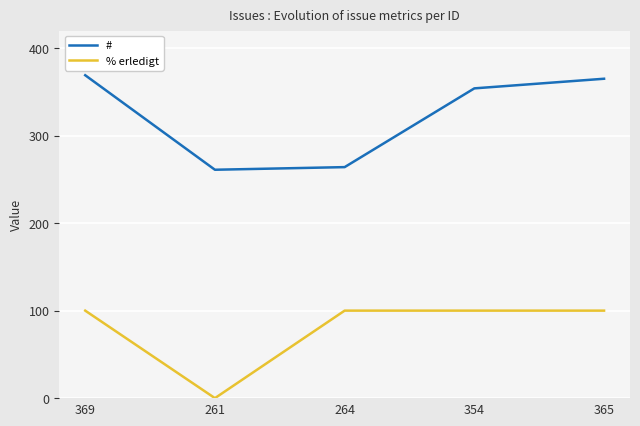

At how many categories does at least one series exceed 24?

5